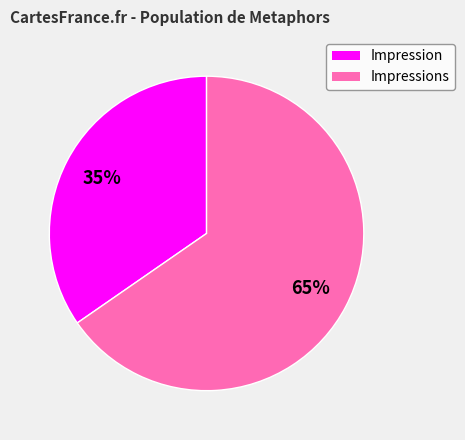

Is there any slice that represents more than half of the pie?

Yes